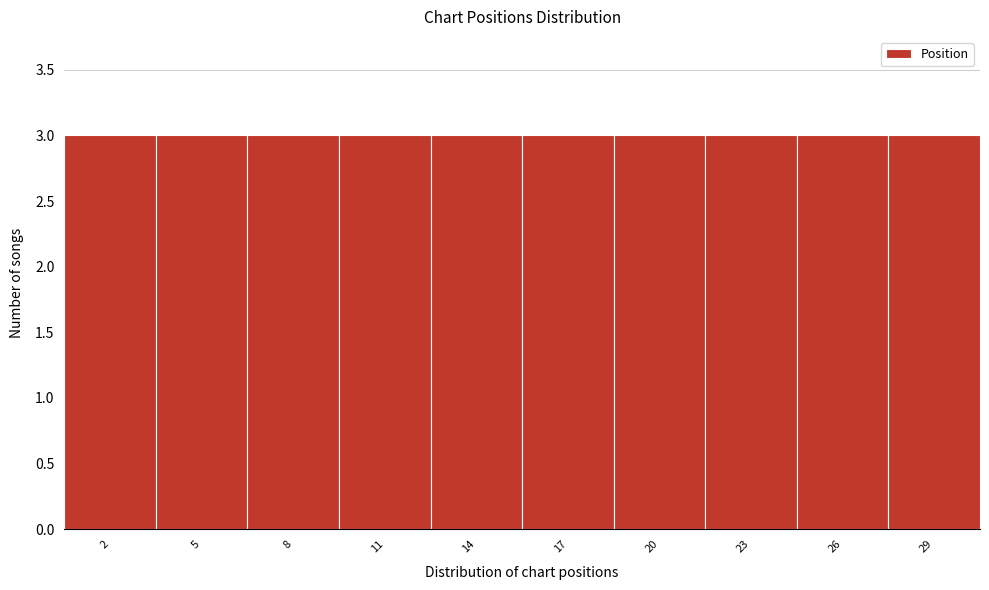

Reading left to right, transcribe this chart: for each bar, give the range it covers on the x-axis and its height. The values are not printed on the chart, so give them approximately, as read against the axis.

0.5 to 3.5: 3
3.5 to 6.5: 3
6.5 to 9.5: 3
9.5 to 12.5: 3
12.5 to 15.5: 3
15.5 to 18.5: 3
18.5 to 21.5: 3
21.5 to 24.5: 3
24.5 to 27.5: 3
27.5 to 30.5: 3